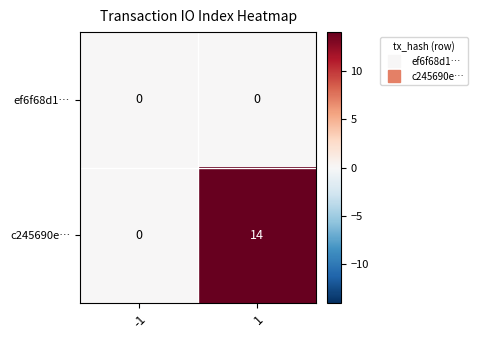

Rank the series by their maximum value, from highest to lowest.

c245690e…, ef6f68d1…